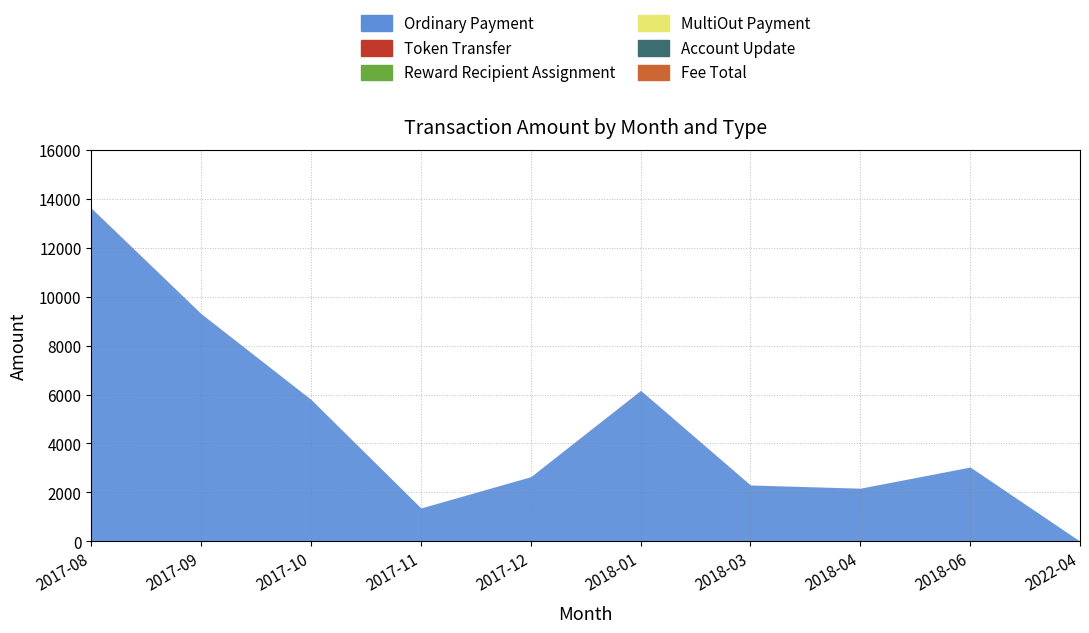

True or false: MultiOut Payment has more than 0 points higher than both neighbors.

False